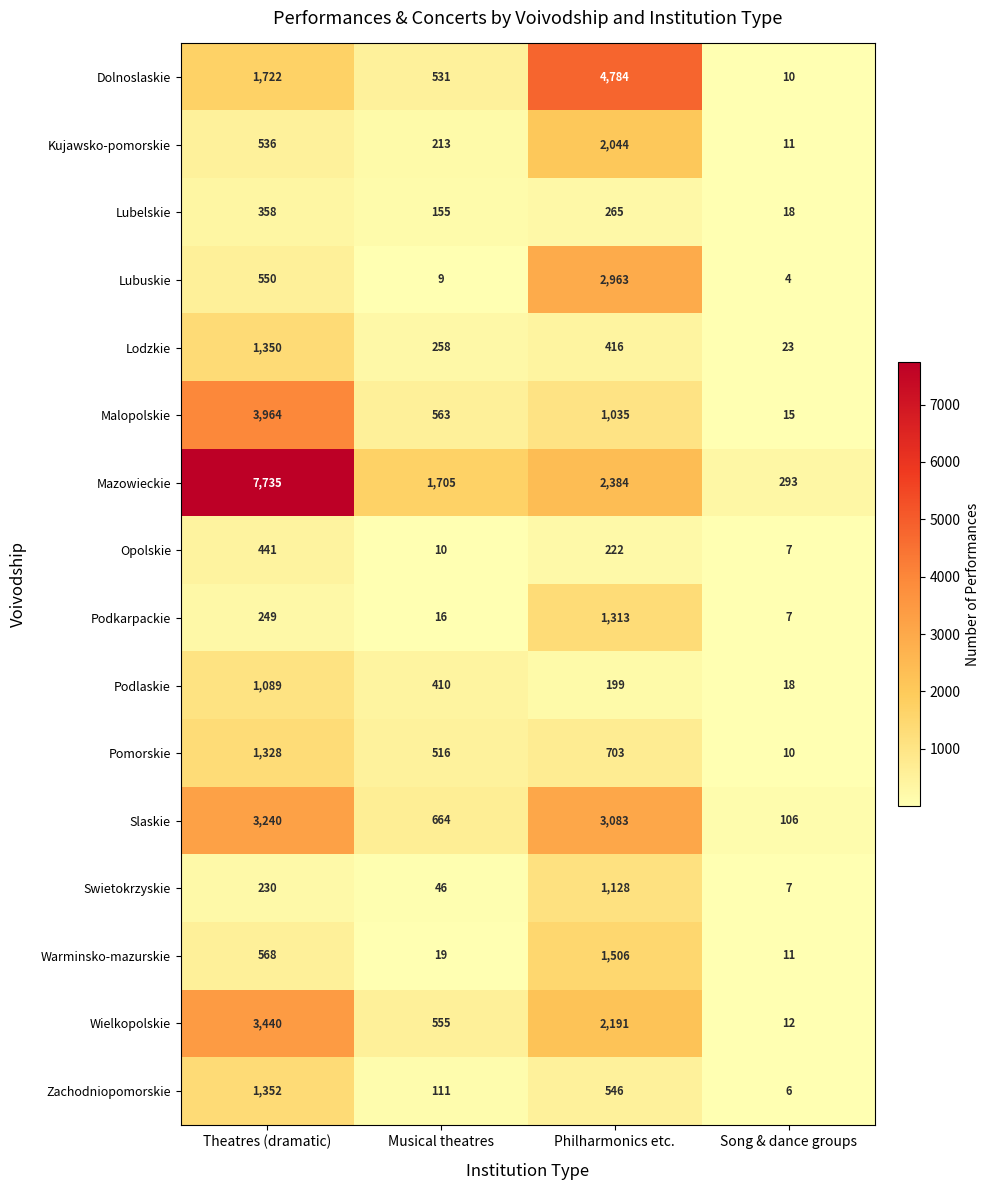

At which label does Pomorskie first exceed 703?

Theatres (dramatic)